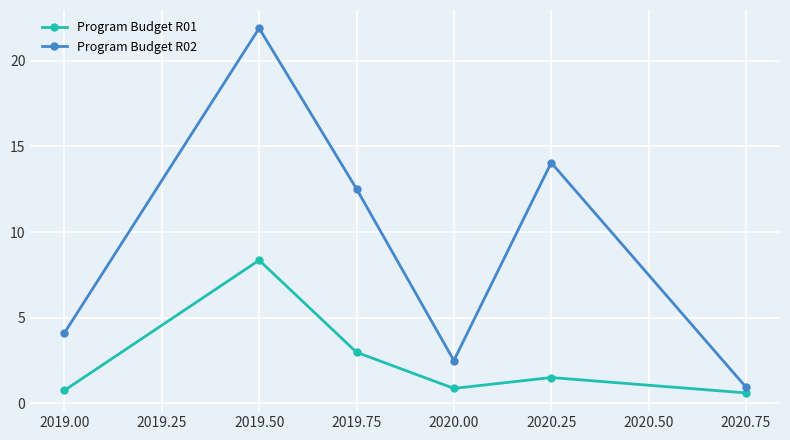

Which series has the widest spread of values?

Program Budget R02